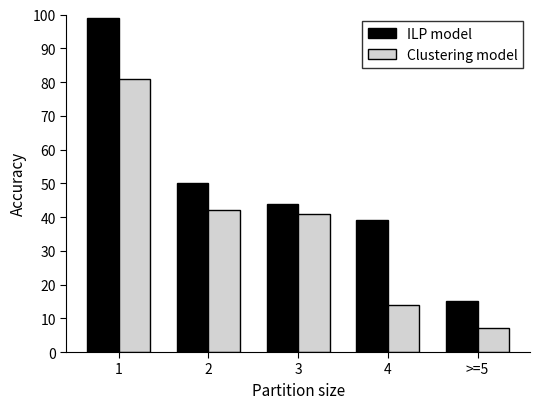

At >=5, list the series in order from smallest to largest.

Clustering model, ILP model